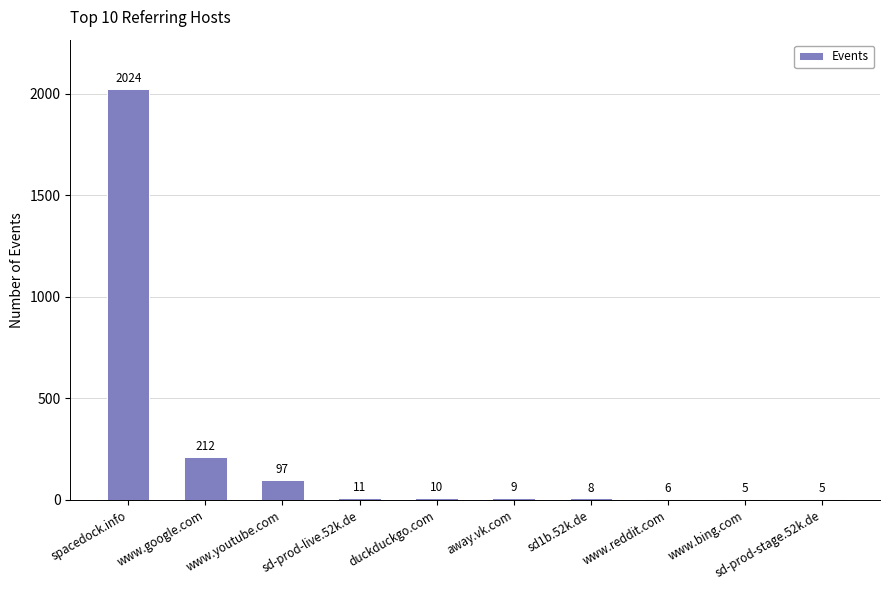

Which label corresponds to the largest value in the chart?

spacedock.info